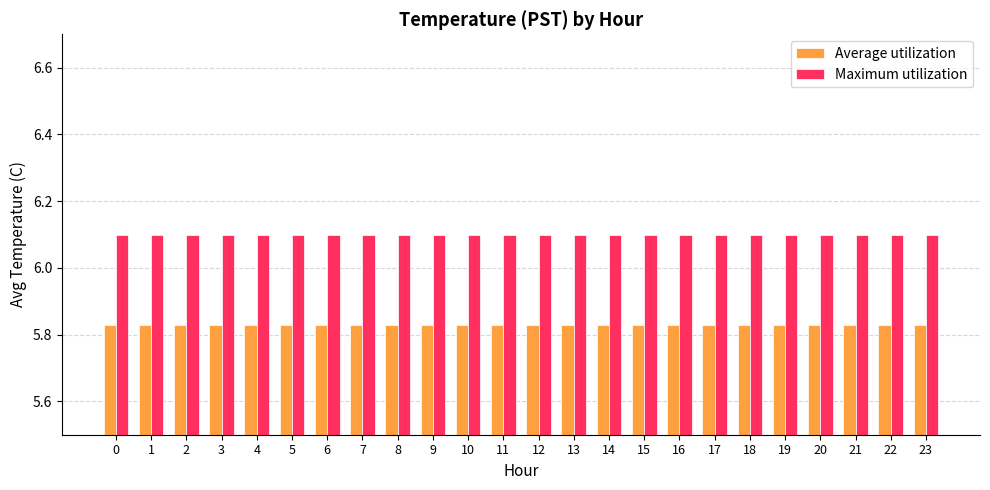

How many series are shown in this chart?

2